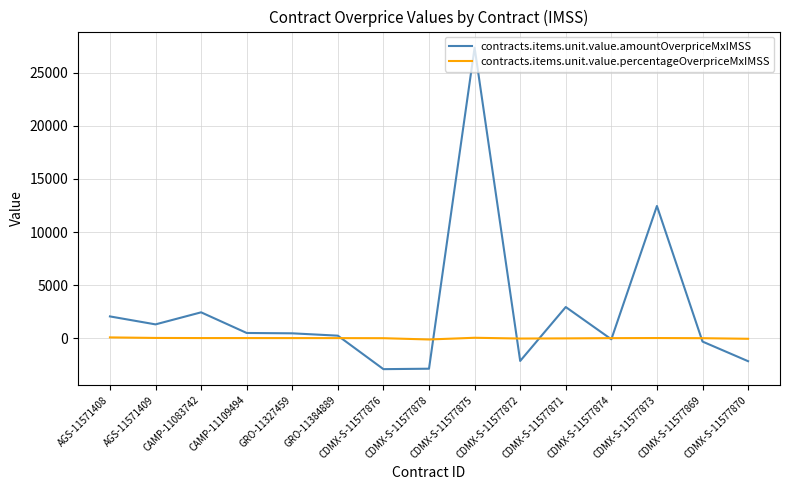

In contracts.items.unit.value.amountOverpriceMxIMSS, how many points are lower than both neighbors (excluding endpoints)?

4